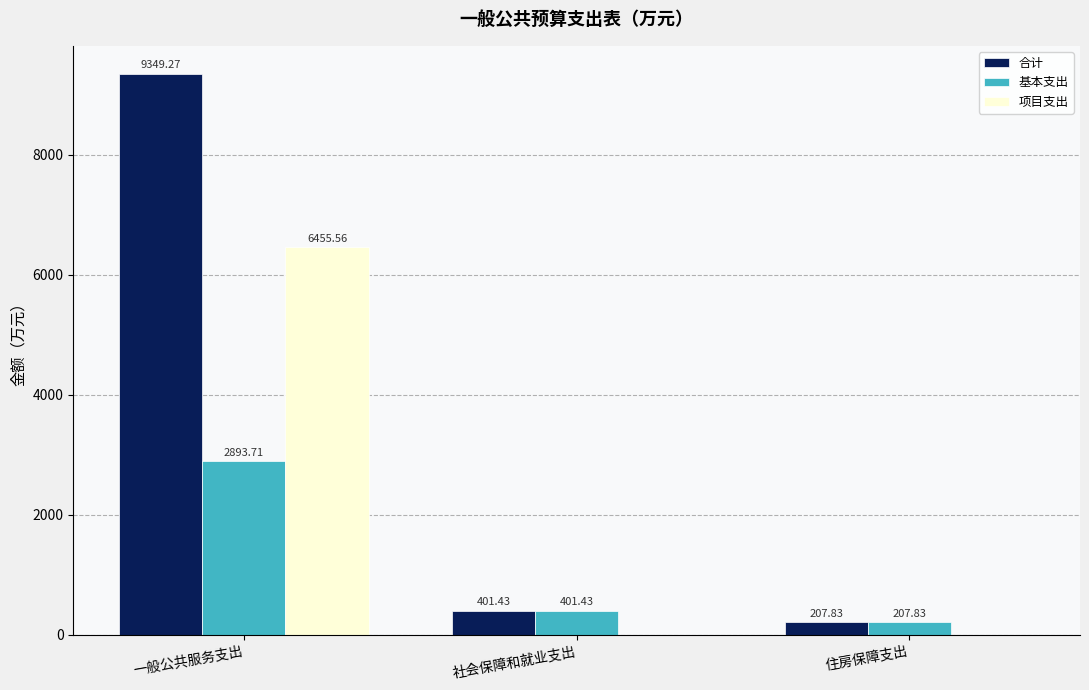

What is the sum of all 基本支出 values?

3503.0